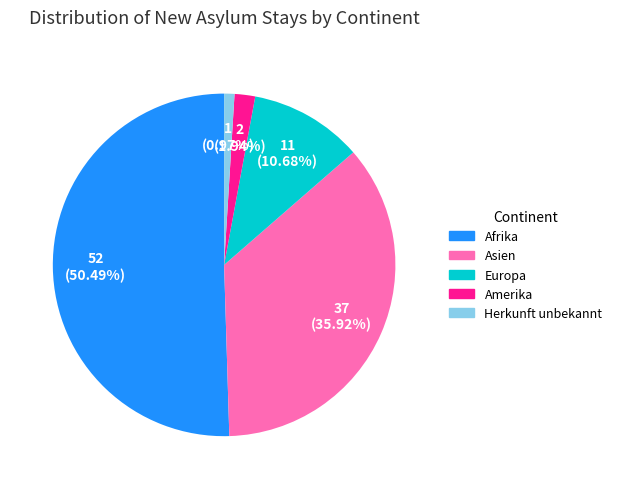

How much of the chart is everything except Asien?

64.1%